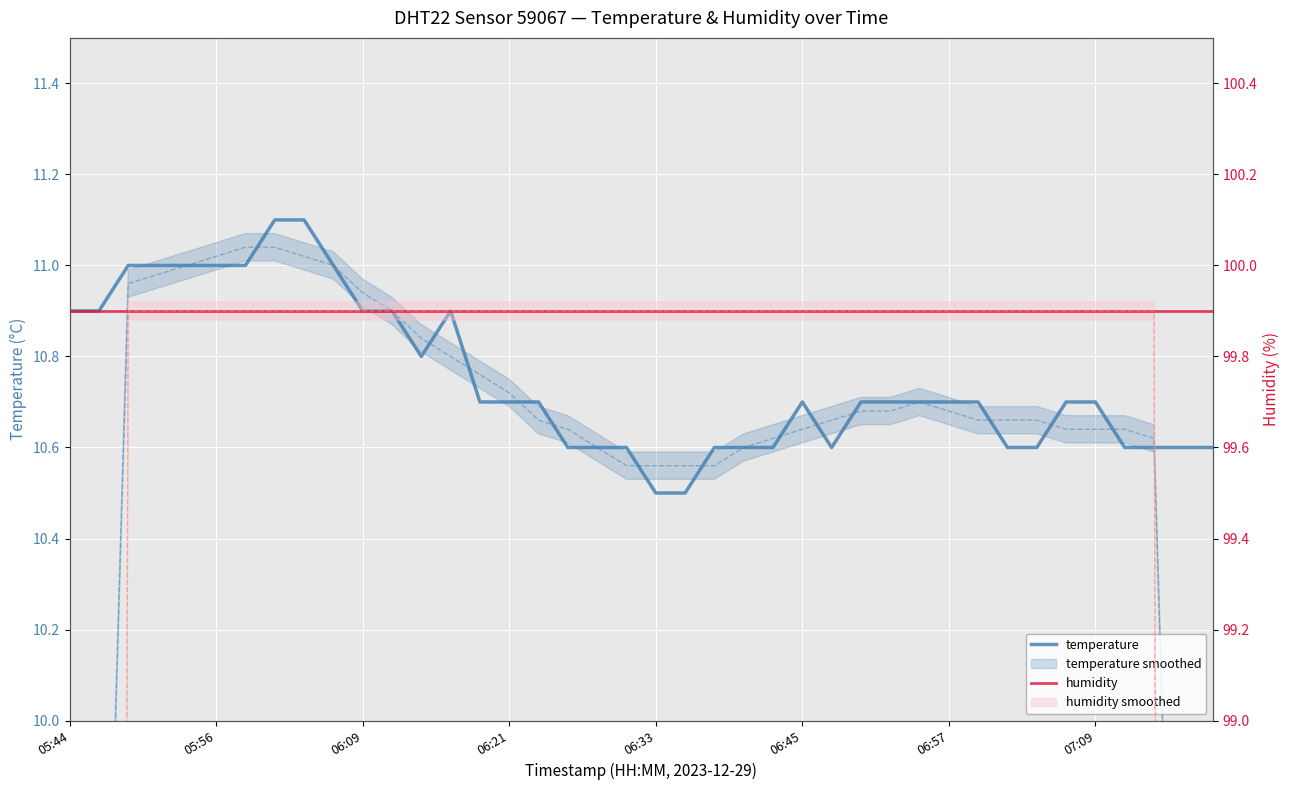

What is the difference between the second highest and minimum values in the temperature series?

0.6